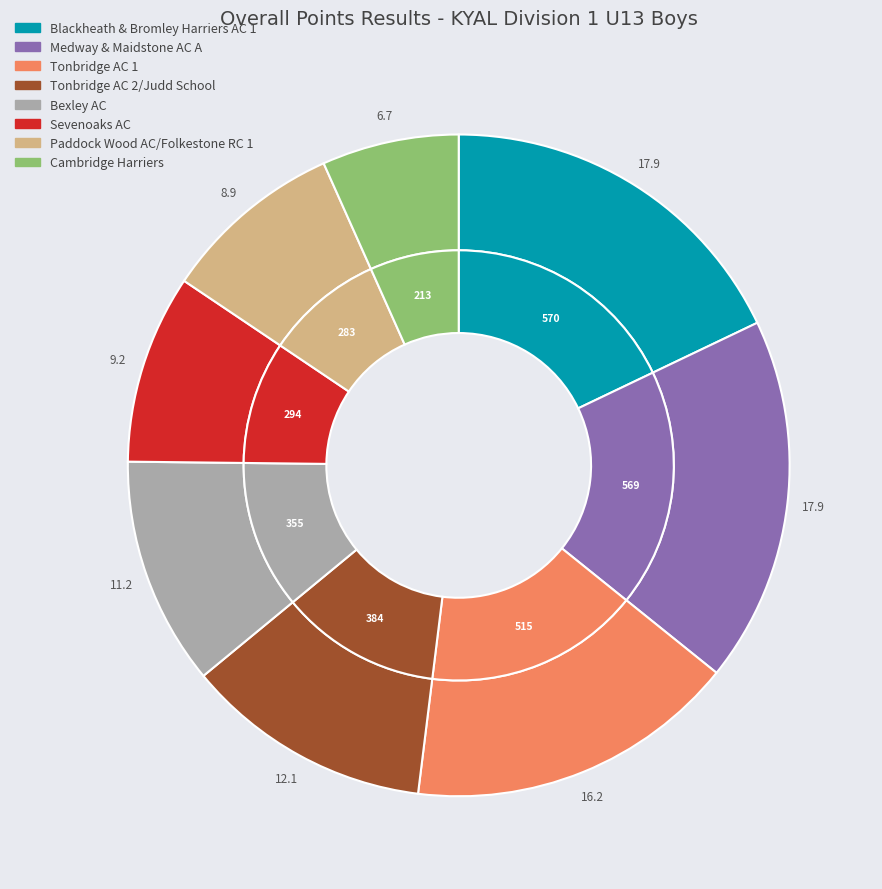

What is the smallest slice in the pie chart?

Cambridge Harriers